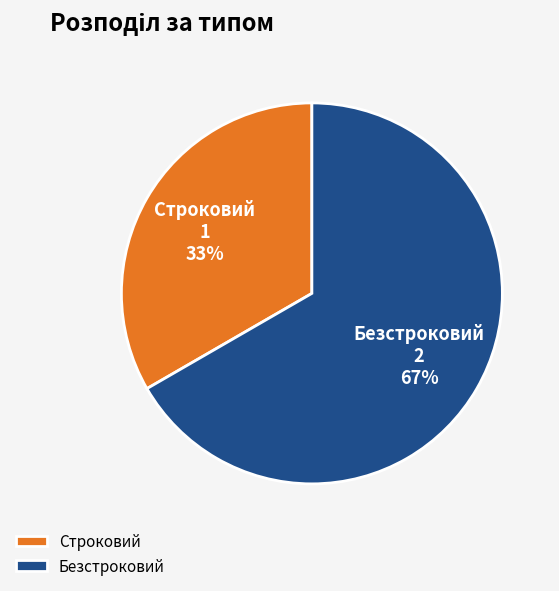

The Строковий slice represents 40% of the pie. True or false?

False